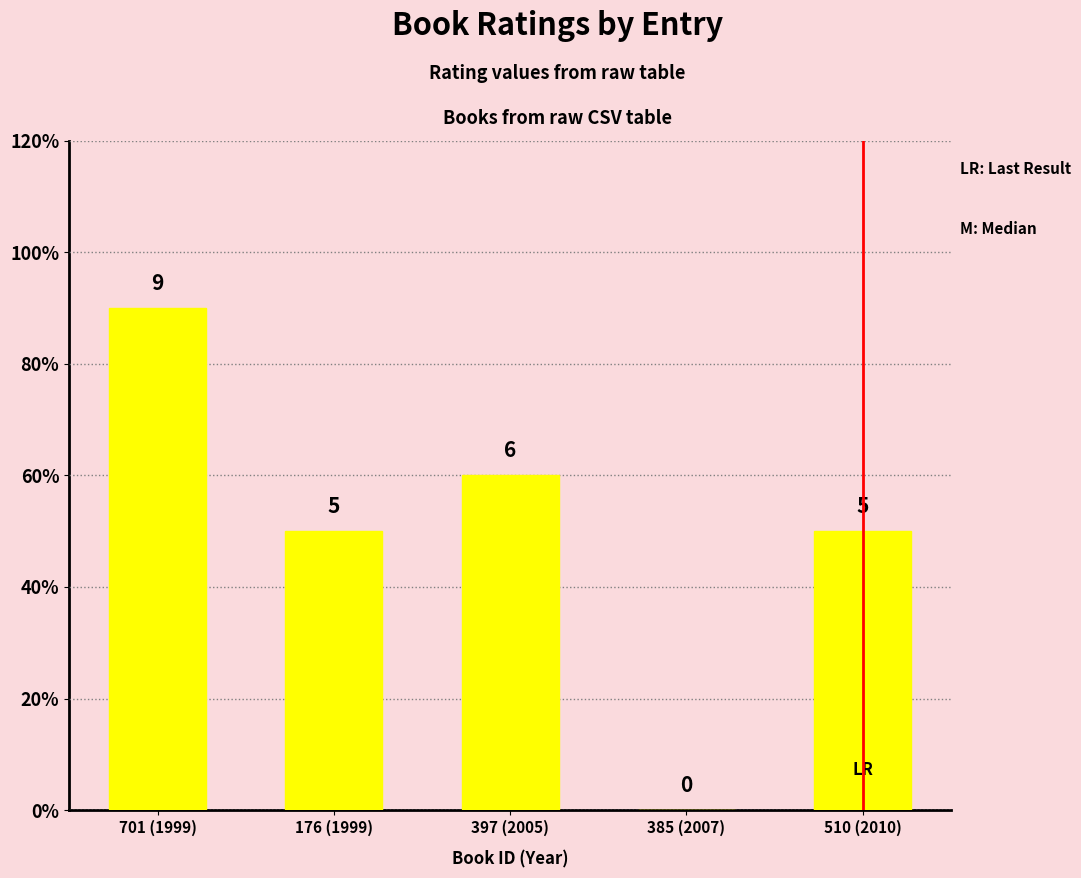

Are the bars horizontal?

No